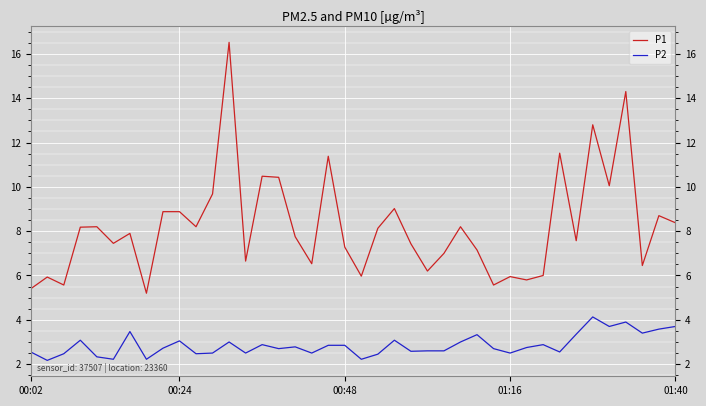

Which series has the largest total across all categories?

P1